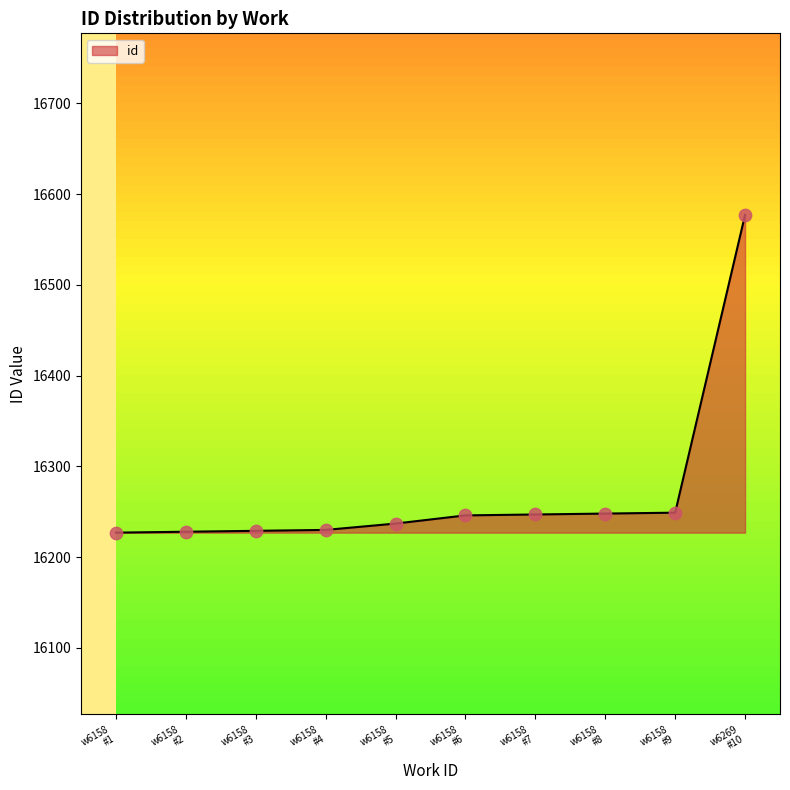

What is the smallest value displayed?

16227